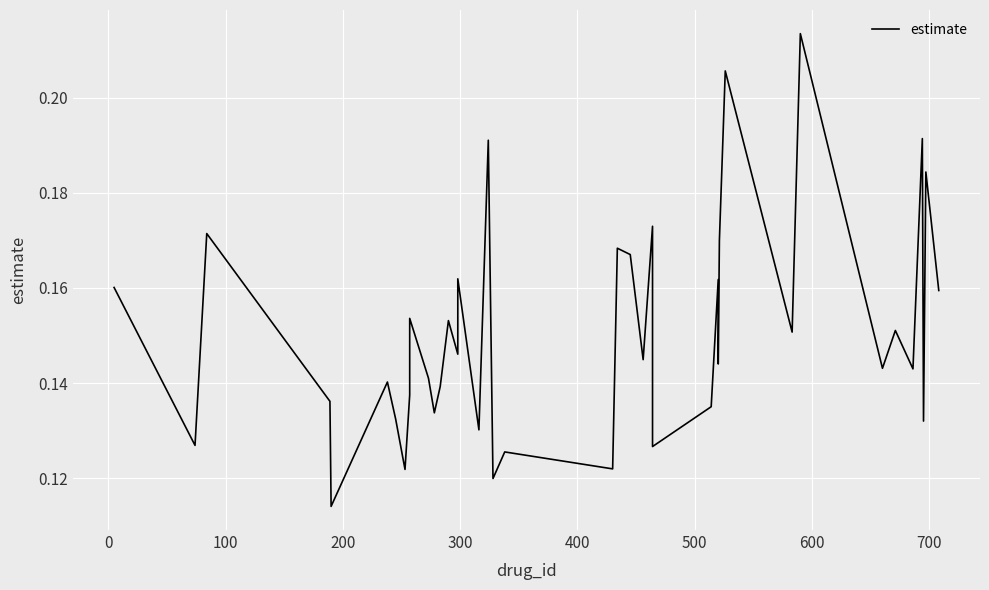

How many lines are shown in the chart?

1